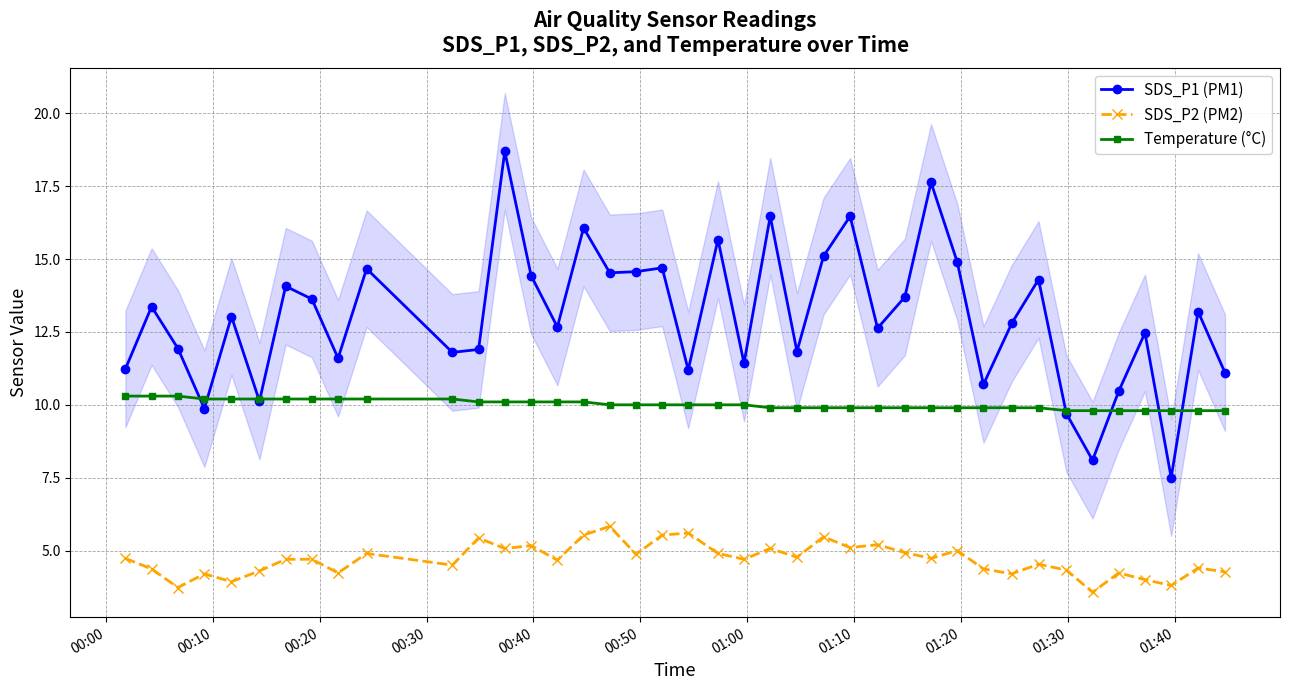

How many interior local peaks does the SDS_P2 (PM2) series have?

13